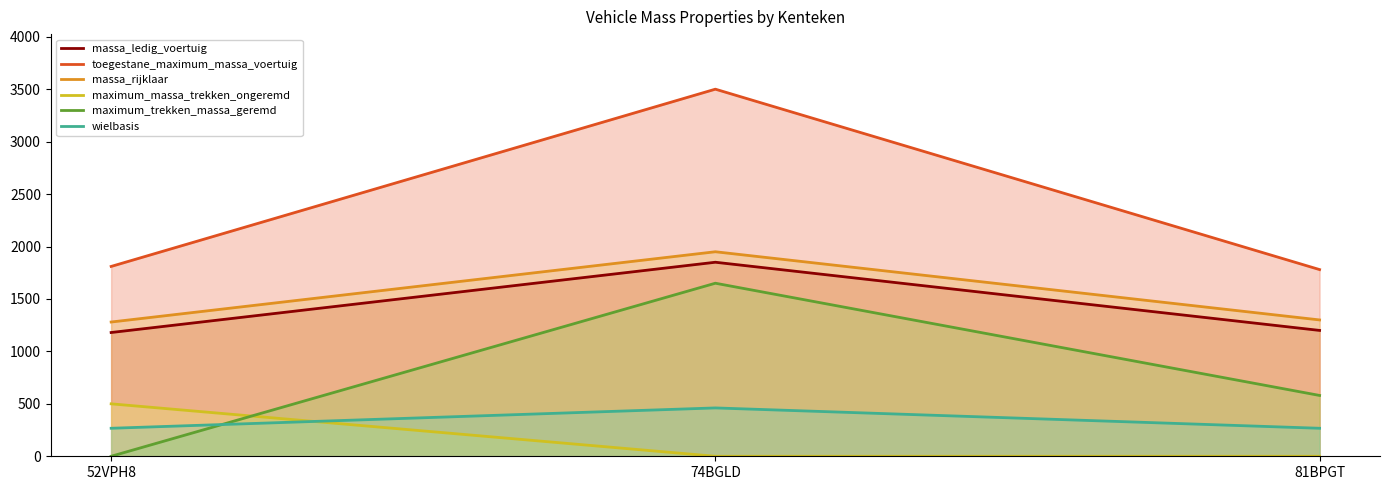

Is it true that massa_ledig_voertuig equals 1850 at 74BGLD?

True